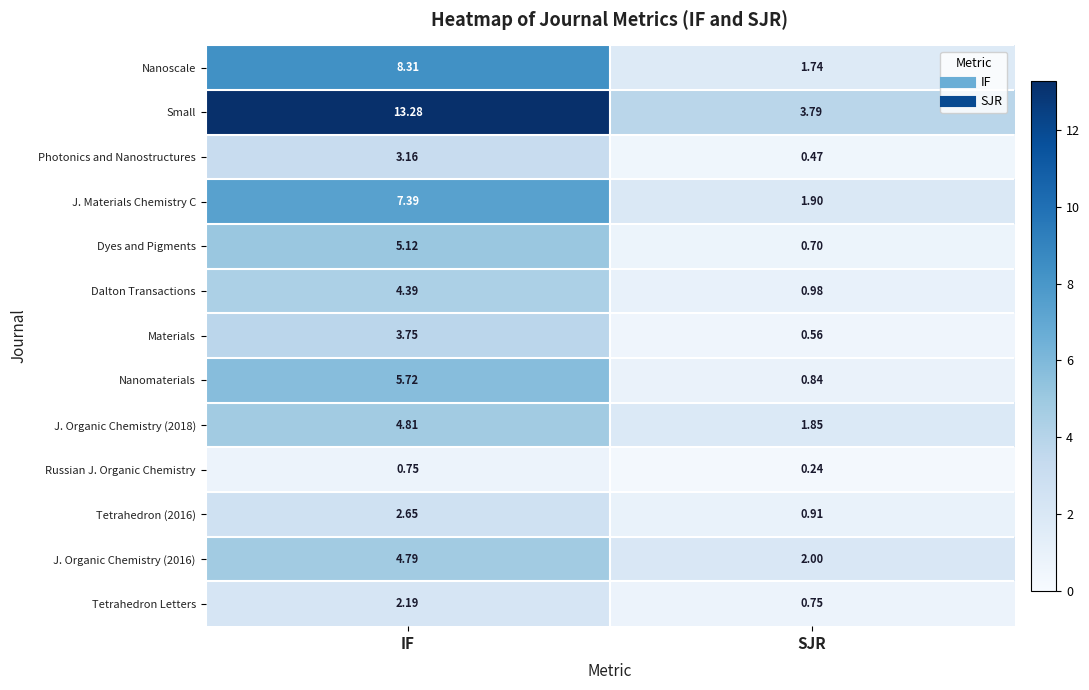

Which series has the widest spread of values?

Small